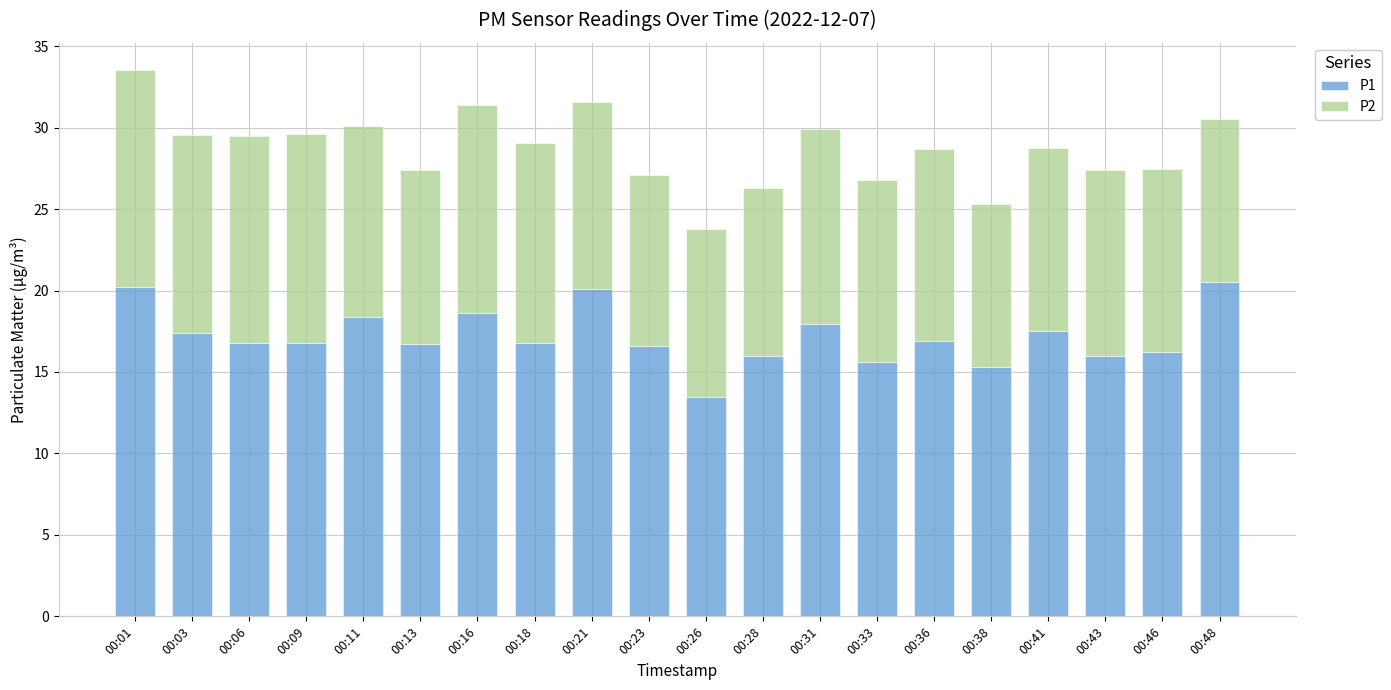

At which category is the sum across all series the highest?

00:01